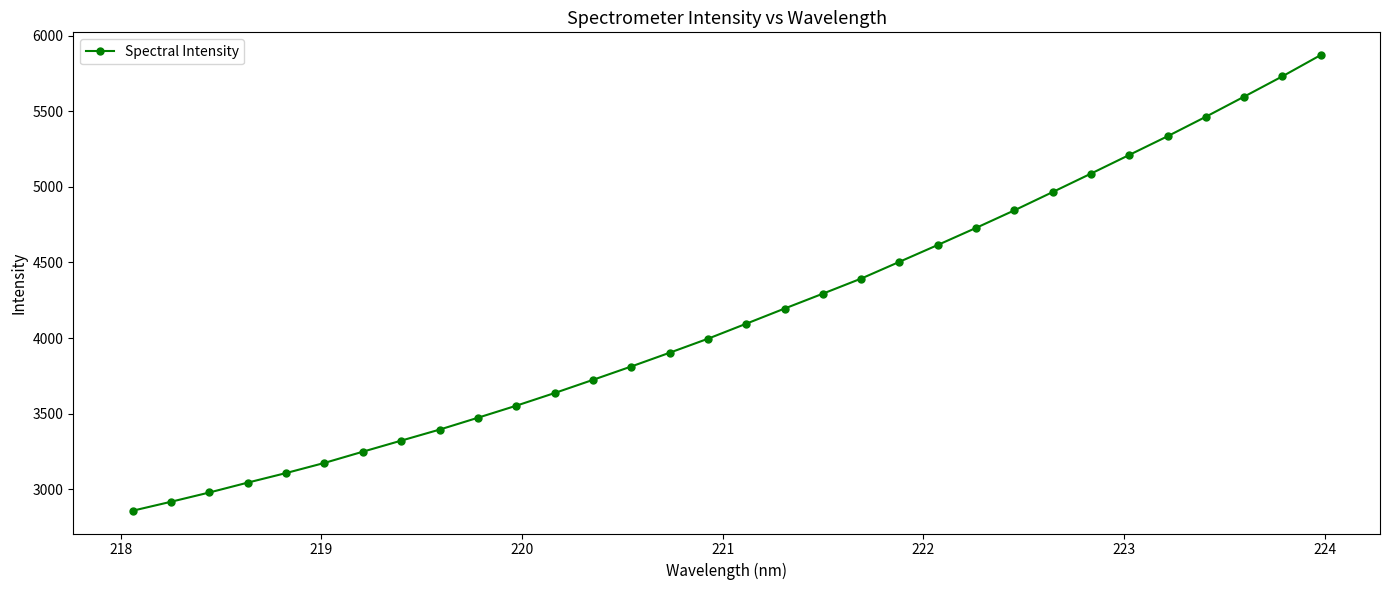

What is the value of the 13th point from the left?

3722.9